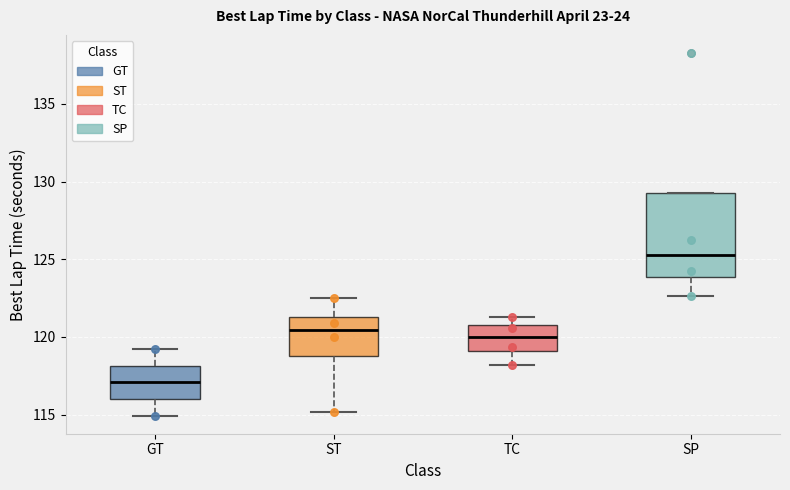

Which box's median line is the highest?

SP